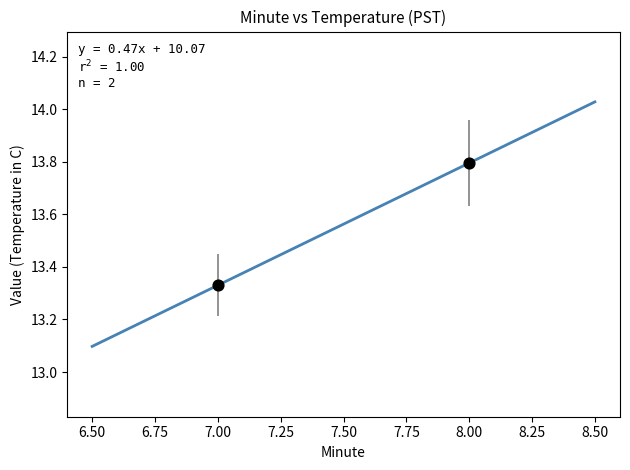

What is the range of Y values (max minus min)?

0.5